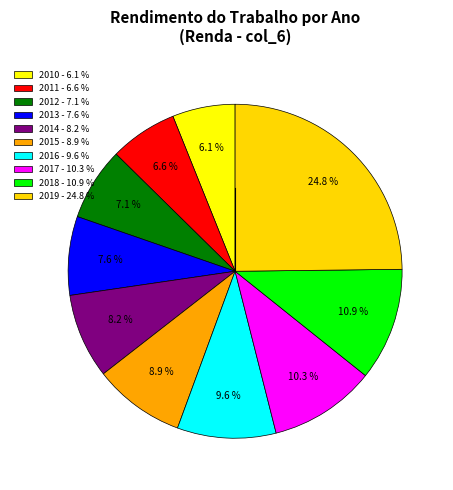

How many segments does this pie chart have?

10